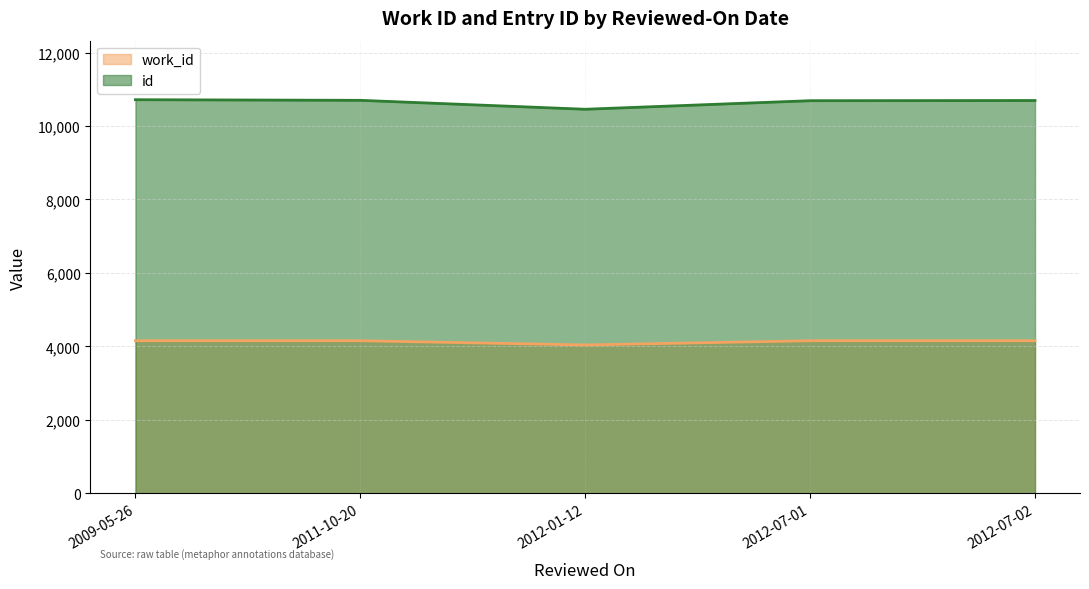

Where is id nearest to the value 10585?

2012-07-01